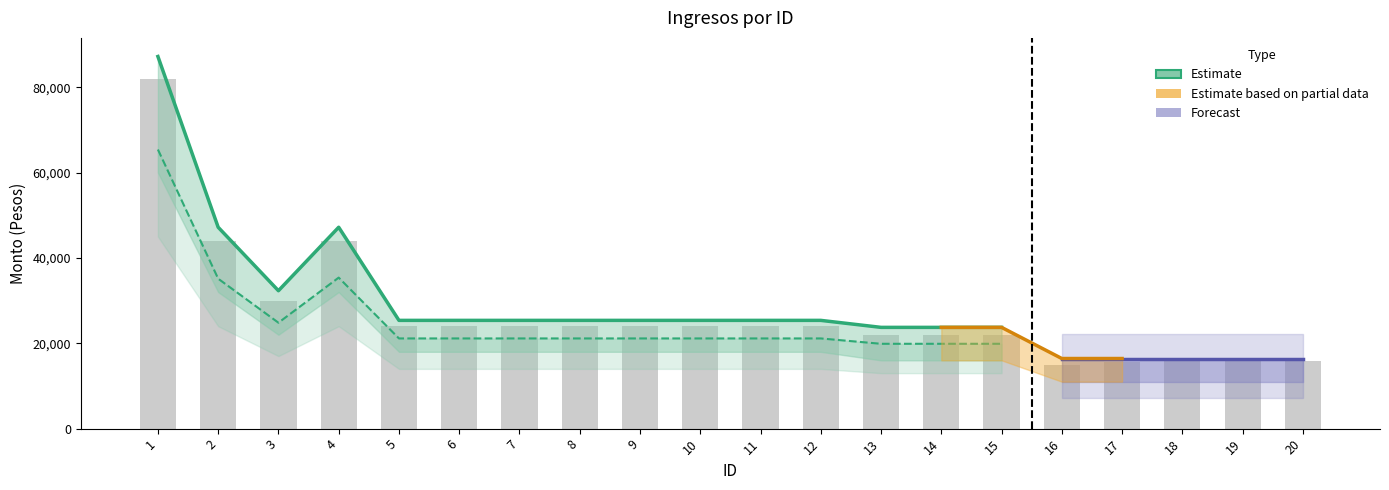

Are the bars horizontal?

No